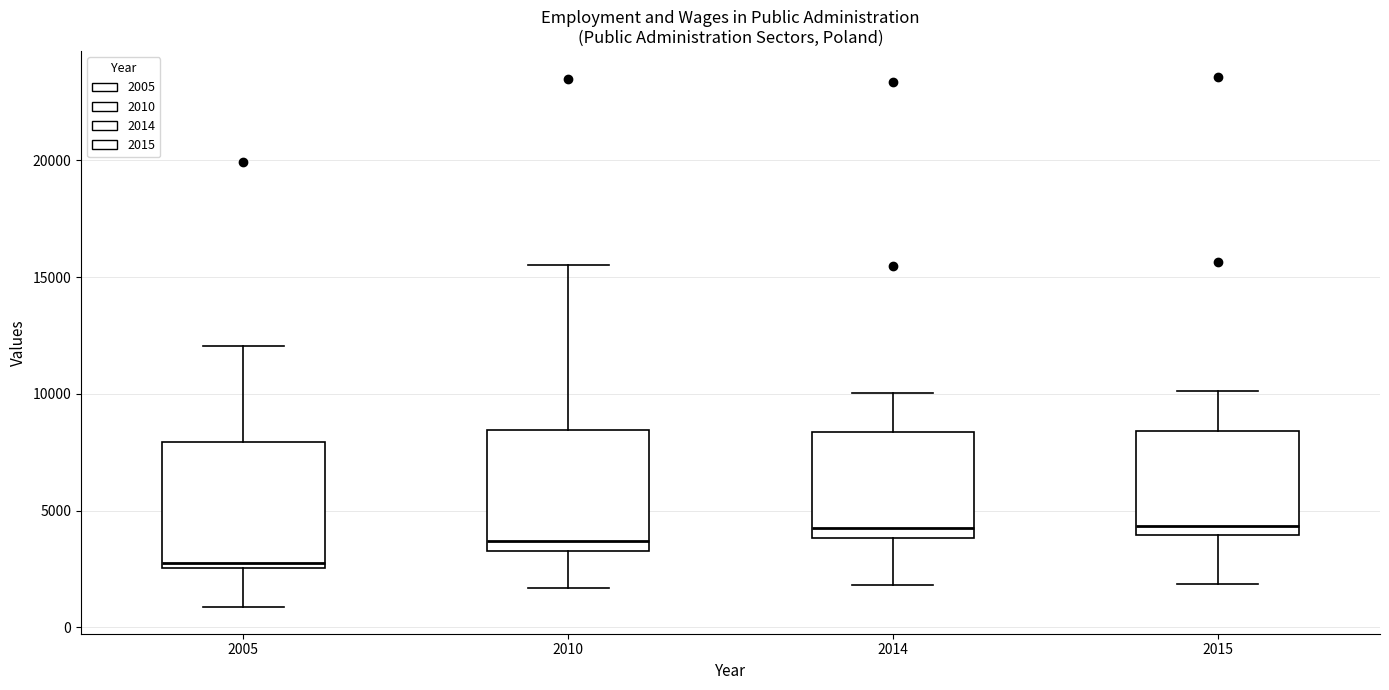

Where is the upper edge of the box at x = 2010 on the y-axis? The values are not printed on the chart, so give them approximately, as read against the axis.

8500